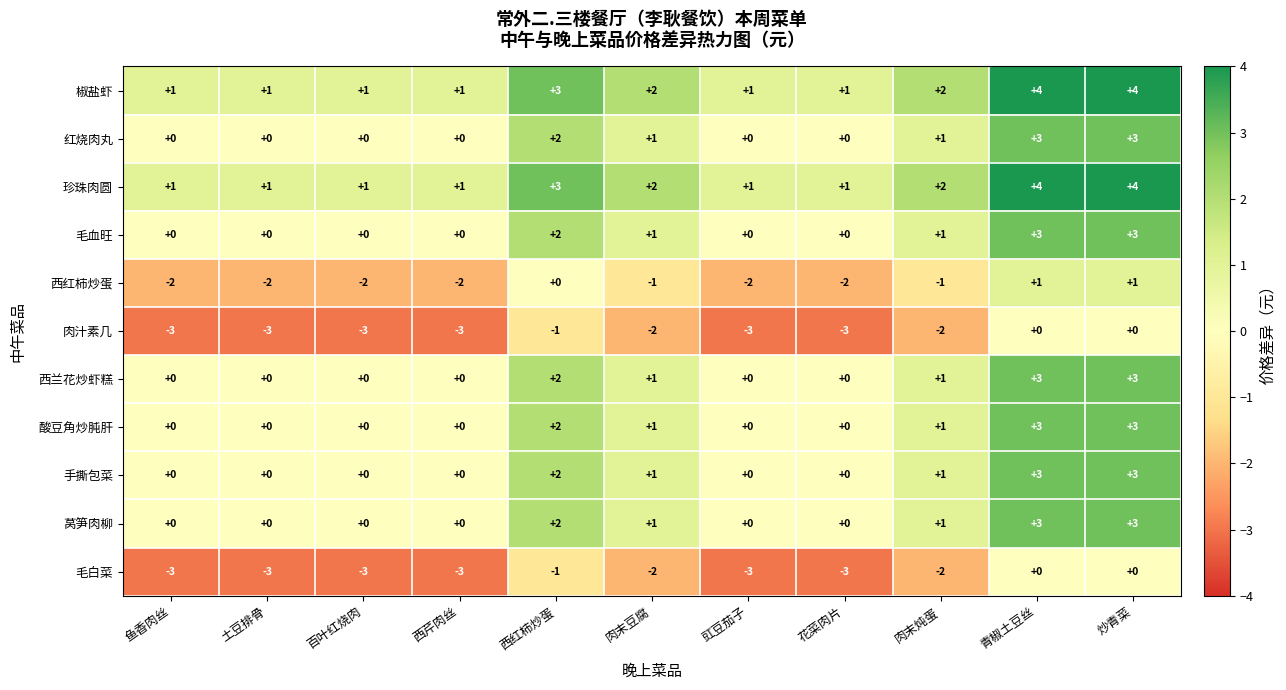

What is the highest value of the 西兰花炒虾糕 series?

3